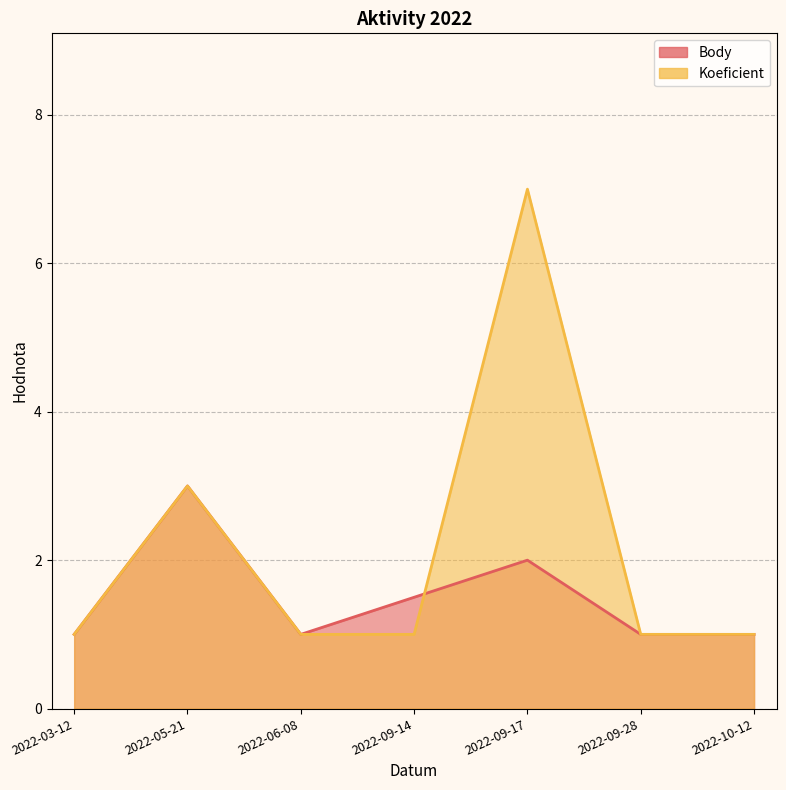

The Body series shows 1.0 at 2022-03-12. True or false?

True